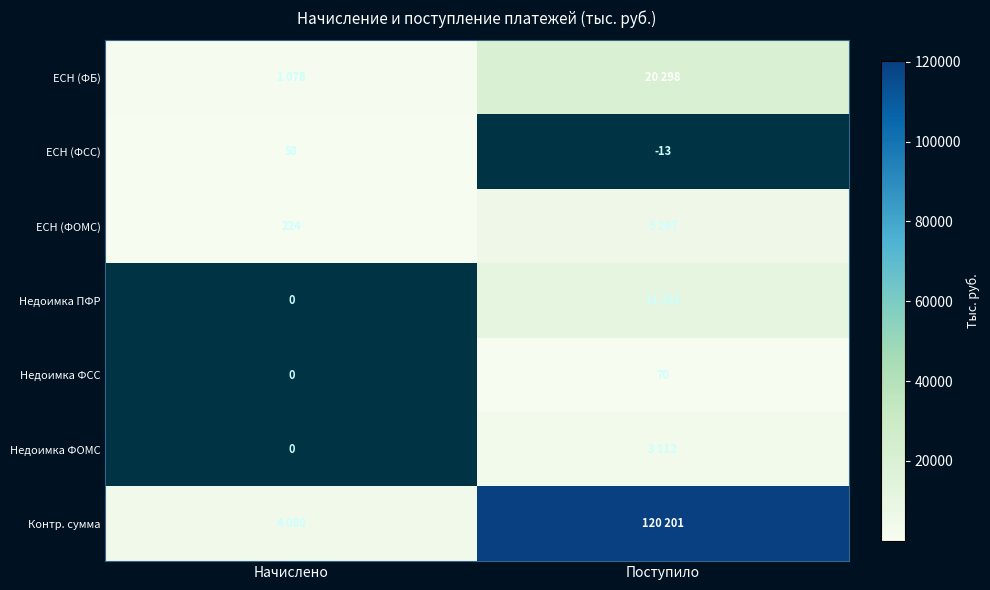

True or false: Недоимка ФСС has a value of 70 at Поступило.

True